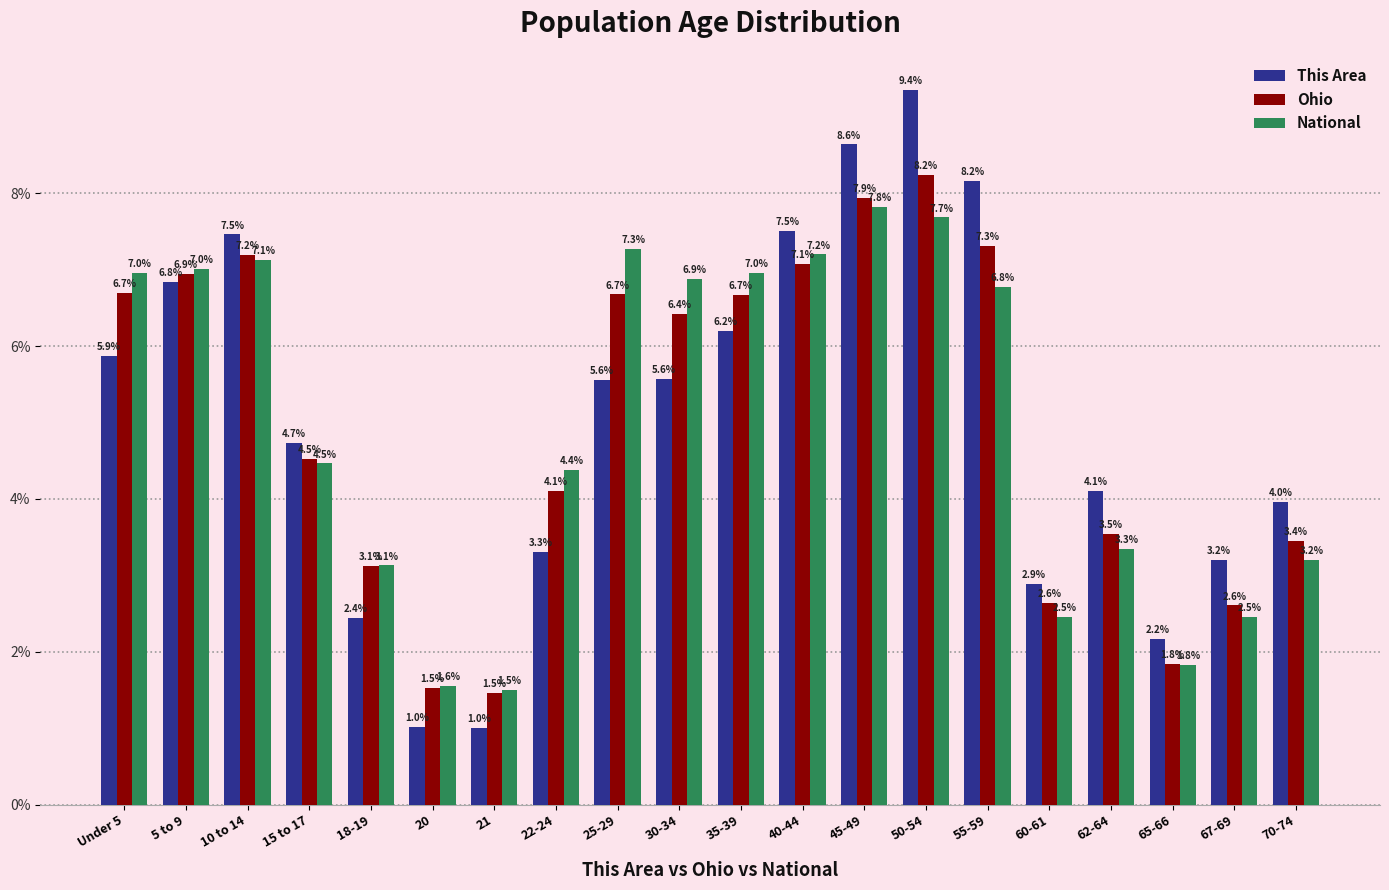

What are all the series names shown in the legend?

This Area, Ohio, National